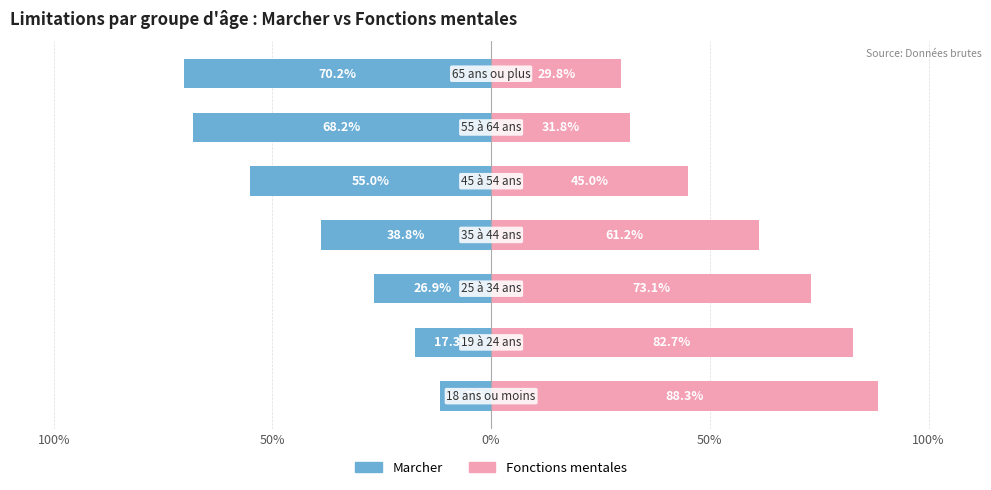

What is the greatest value displayed?

88.3